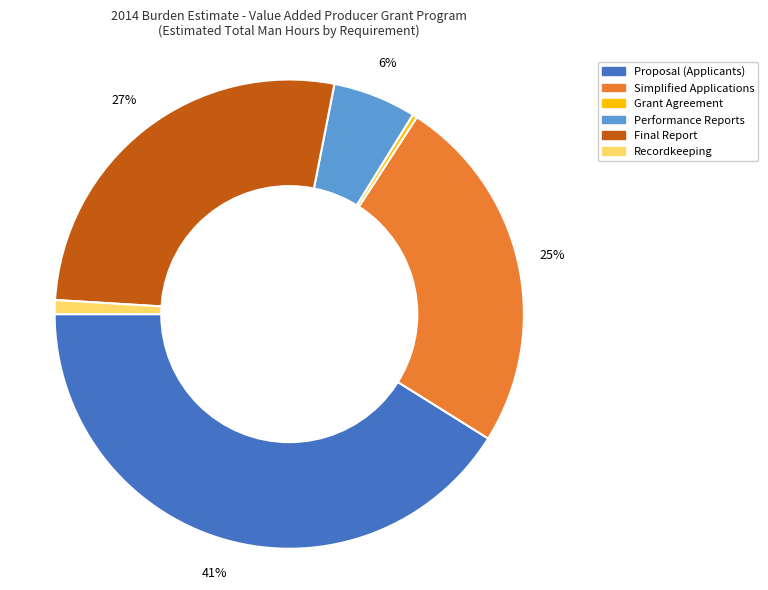

Which has a higher value, Recordkeeping or Performance Reports?

Performance Reports